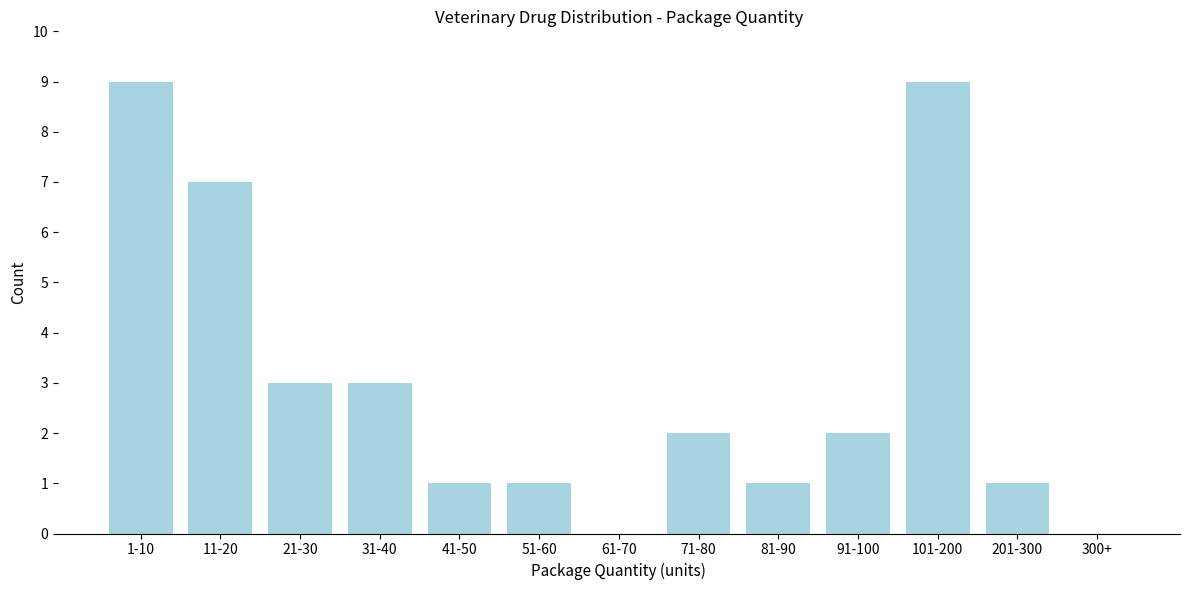

Reading left to right, what are all the values shown in this chart?

1-10=9	11-20=7	21-30=3	31-40=3	41-50=1	51-60=1	61-70=0	71-80=2	81-90=1	91-100=2	101-200=9	201-300=1	300+=0